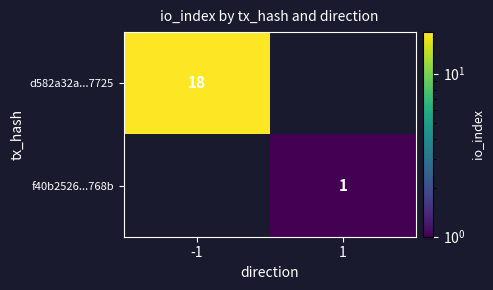

What is the minimum value shown in the chart?

1.0